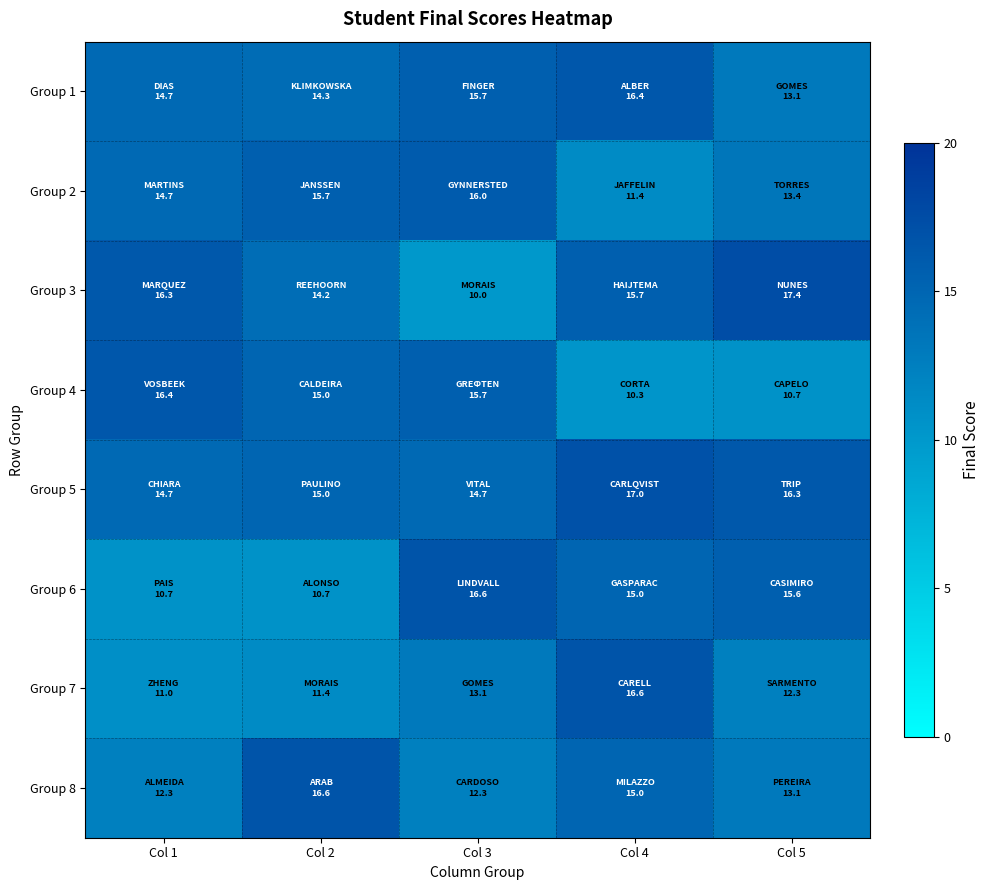

What is the total value across all series at Col 4?

117.4